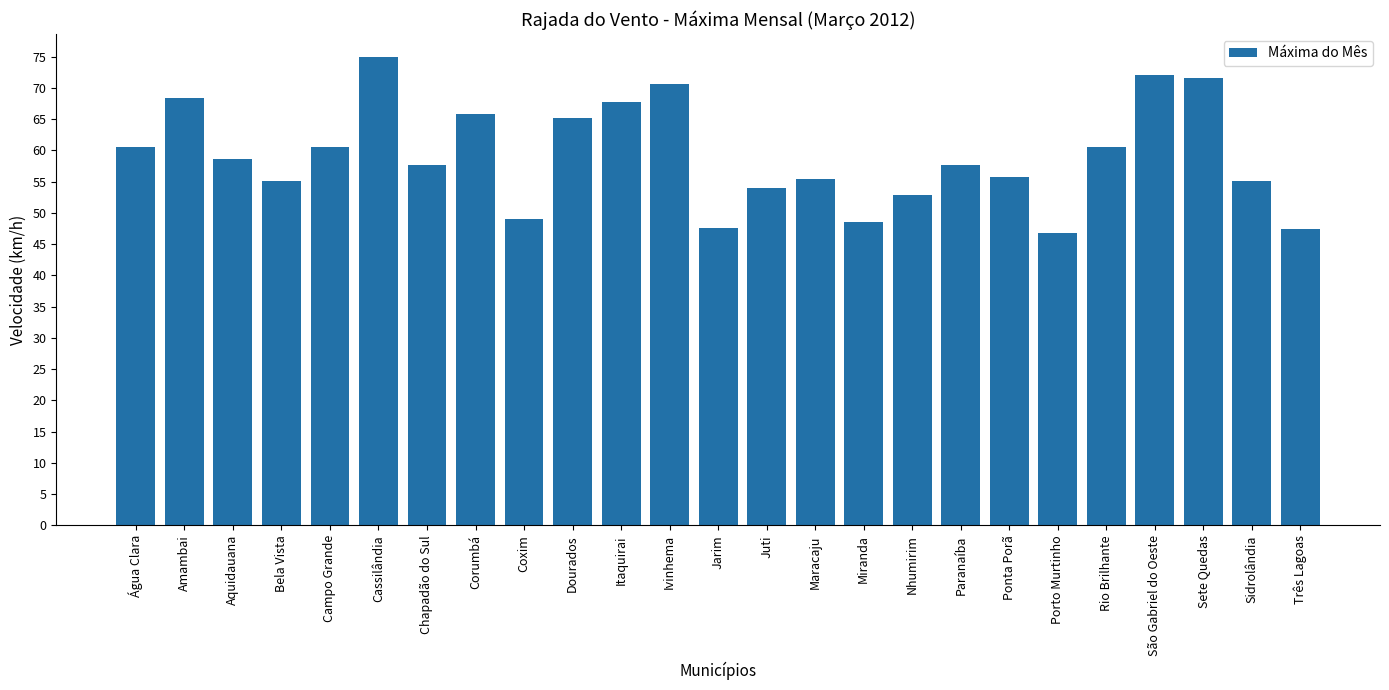

What is the sum of the values at Cassilândia and Maracaju?

130.3